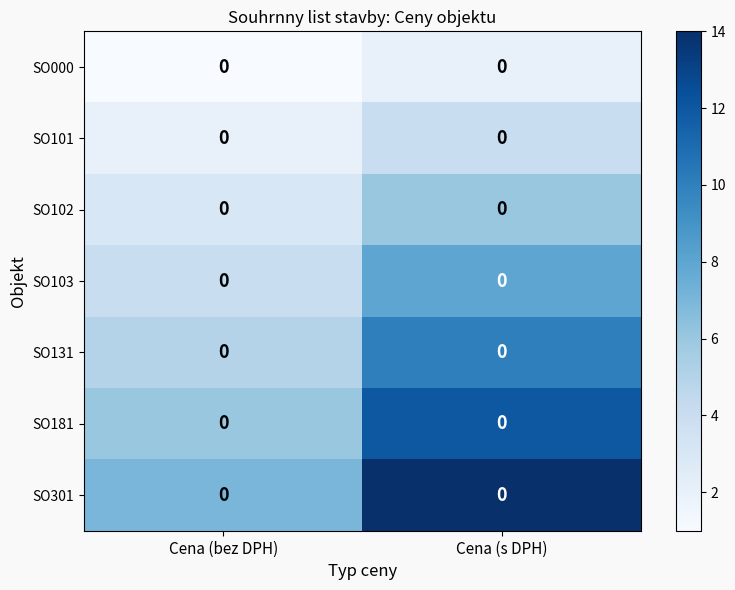

List the series in order of their overall mean, lowest first.

SO000, SO101, SO102, SO103, SO131, SO181, SO301